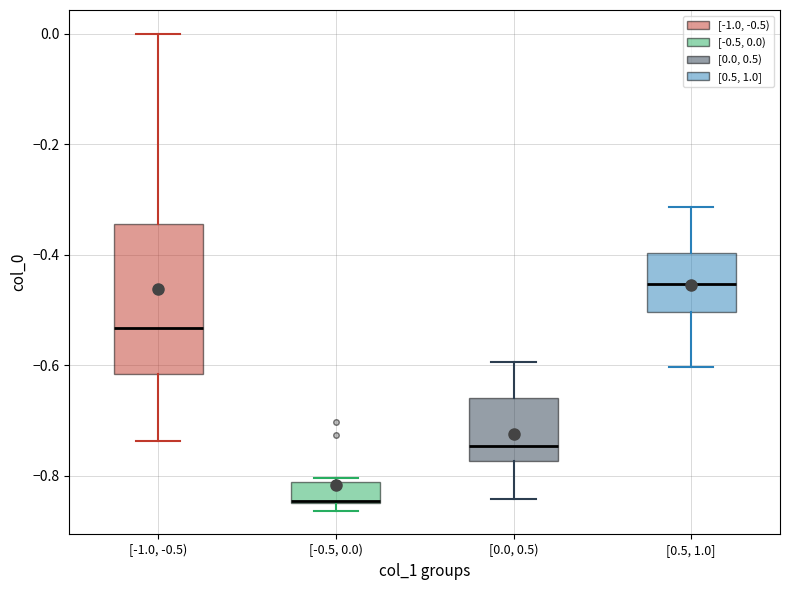

Where does the upper whisker of the box for [0.0, 0.5) end on the y-axis? The values are not printed on the chart, so give them approximately, as read against the axis.

-0.60